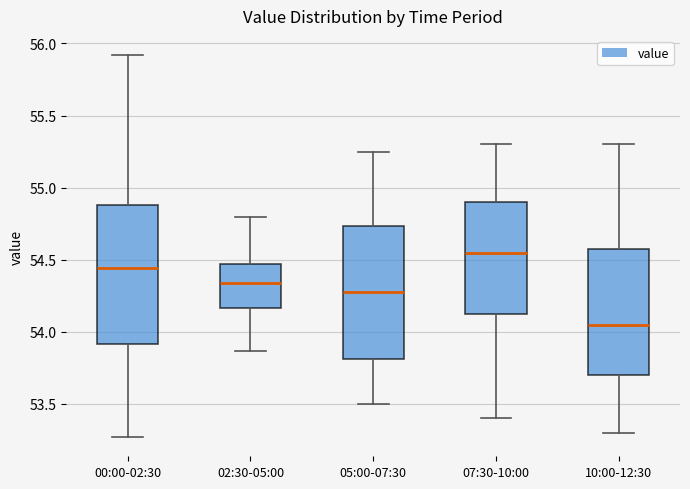

Reading left to right, transcribe this box plot: for each box, give where its median line is, the range the box spans, and where its two whiskers end, as read against the y-axis. The values are not printed on the chart, so give them approximately, as read against the axis.

00:00-02:30: median 54.45, box 53.90 to 54.90, whiskers 53.25 to 55.90
02:30-05:00: median 54.35, box 54.15 to 54.45, whiskers 53.85 to 54.80
05:00-07:30: median 54.30, box 53.80 to 54.75, whiskers 53.50 to 55.25
07:30-10:00: median 54.55, box 54.15 to 54.90, whiskers 53.40 to 55.30
10:00-12:30: median 54.05, box 53.70 to 54.60, whiskers 53.30 to 55.30